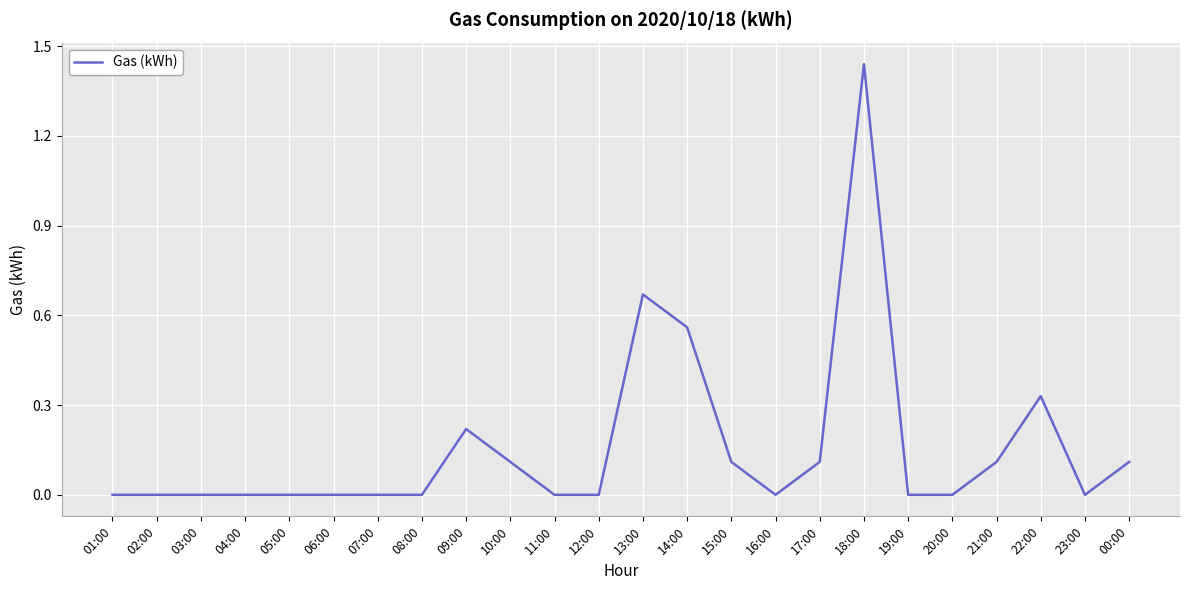

The value at 00:00 is 0.0. True or false?

False